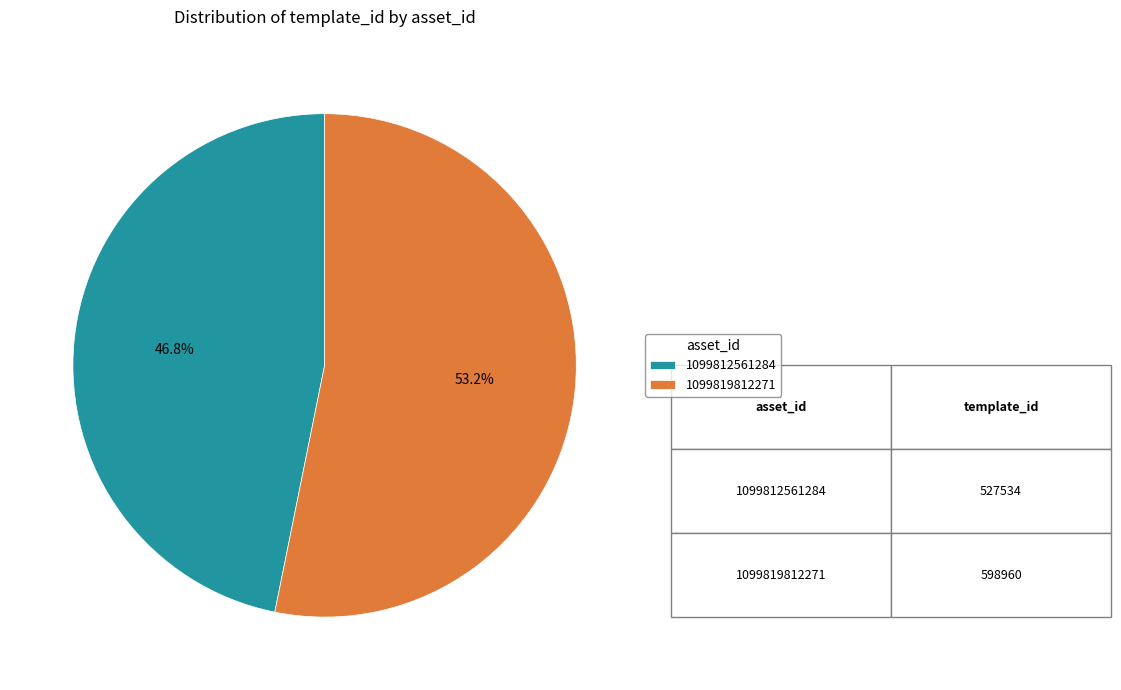

To the nearest percent, what is the difference between the largest and smallest slice percentages?

6%